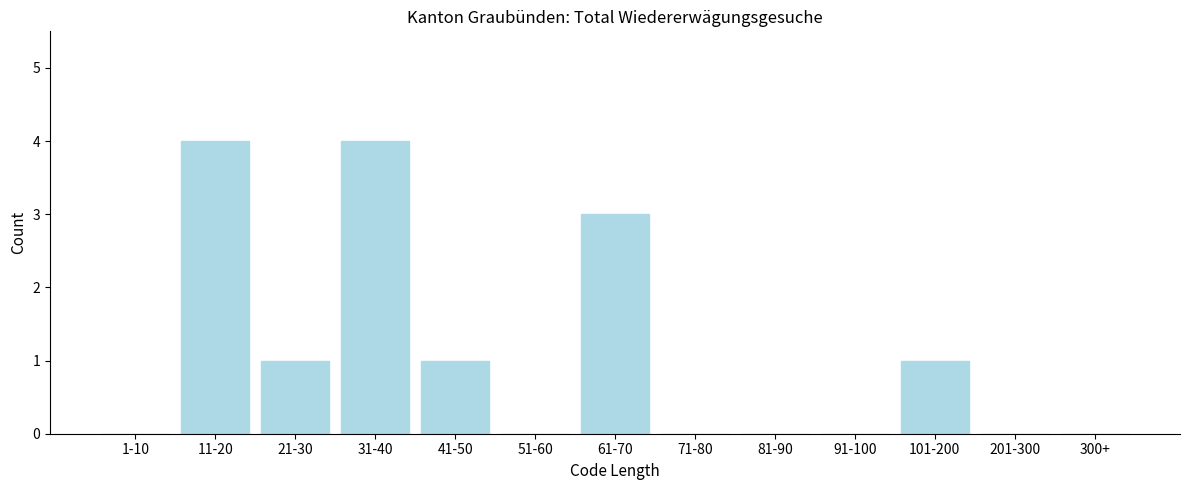

Reading right to left, list all the values displayed in this chart.

300+=0	201-300=0	101-200=1	91-100=0	81-90=0	71-80=0	61-70=3	51-60=0	41-50=1	31-40=4	21-30=1	11-20=4	1-10=0